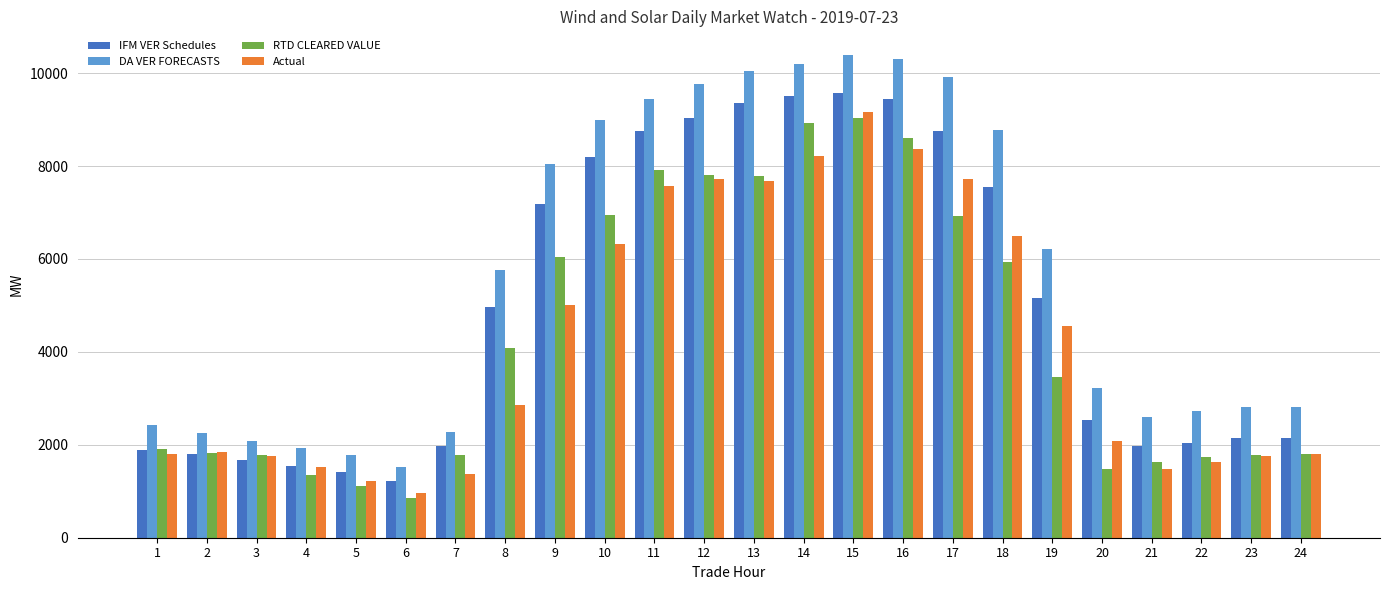

Which series has the largest total across all categories?

DA VER FORECASTS